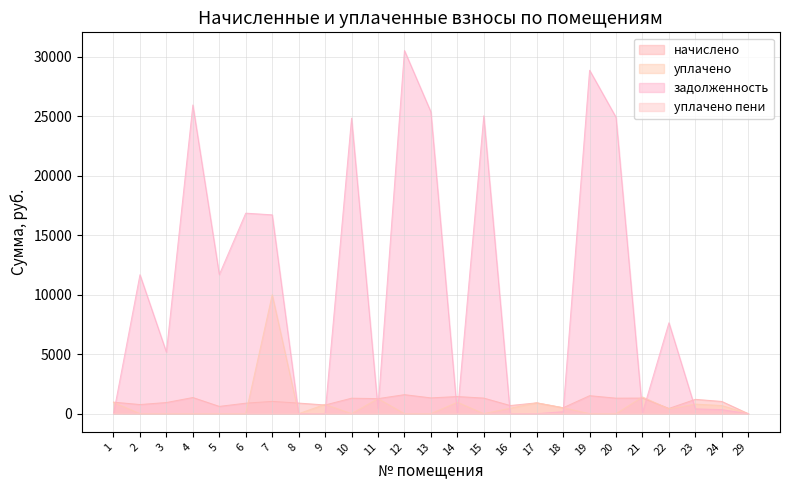

What is the greatest value displayed?

30535.0